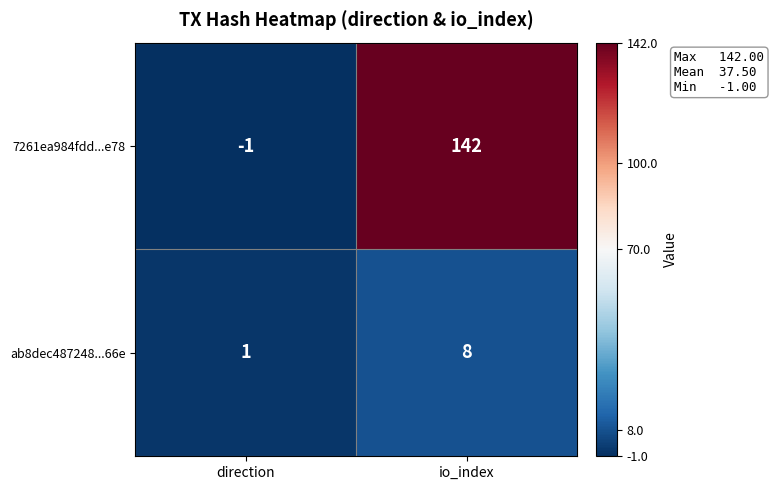

Reading right to left, extract all data points from this chart.

7261ea984fdd...e78: io_index=142	direction=-1
ab8dec487248...66e: io_index=8	direction=1